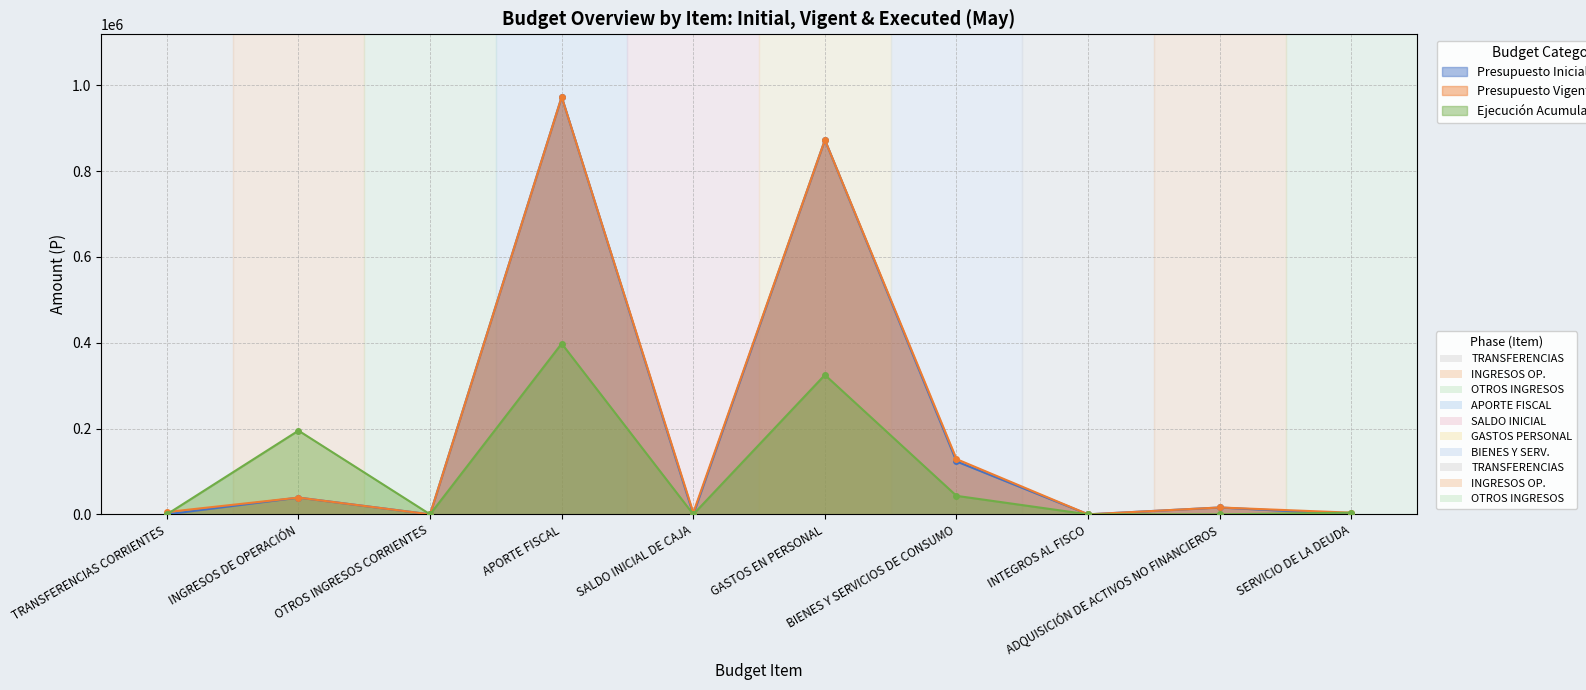

List the series in order of their peak value, lowest first.

Ejecución Acumulada al MAYO, Presupuesto Inicial, Presupuesto Vigente